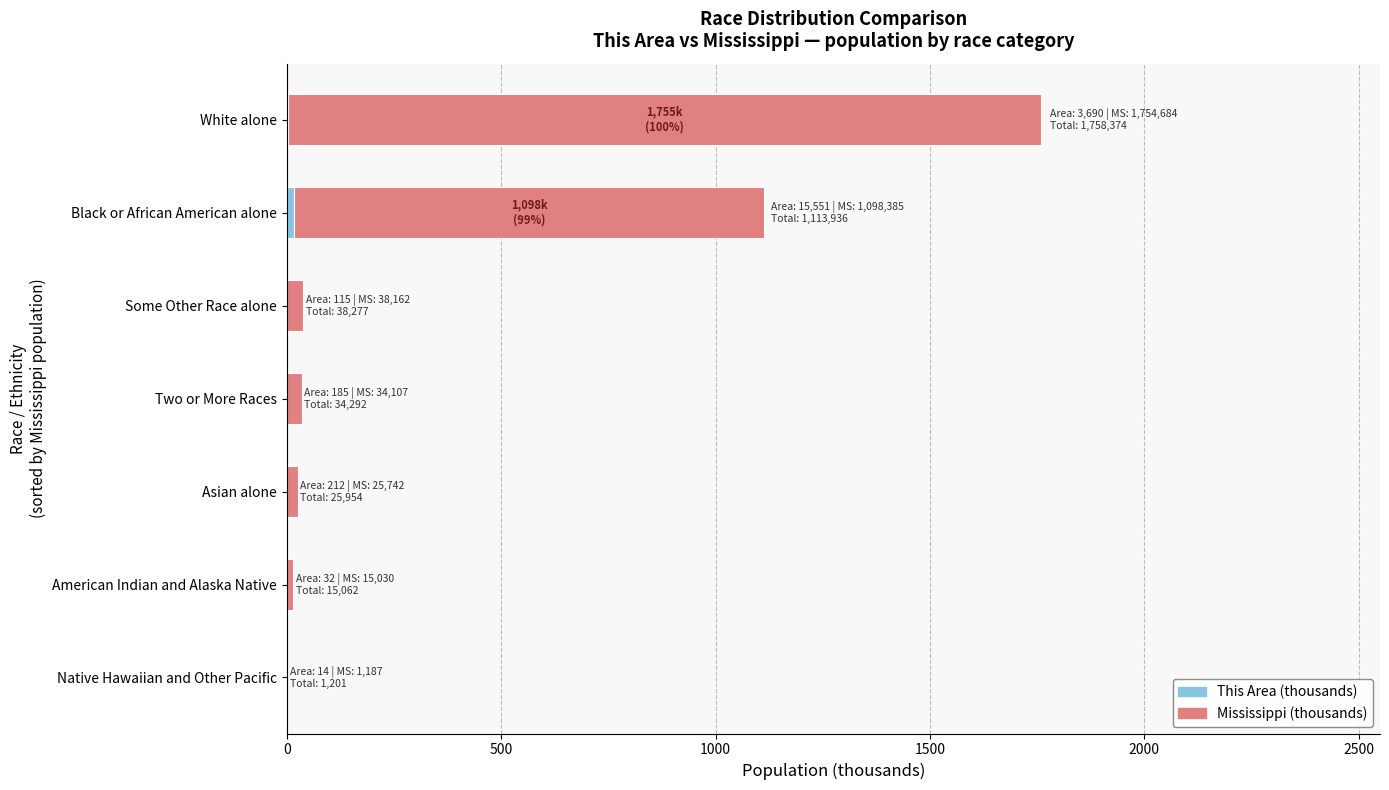

At which category is the sum across all series the highest?

White alone